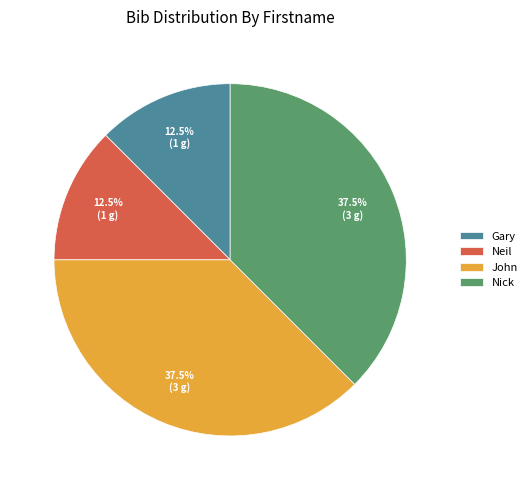

How much of the chart is everything except Nick?

62.5%